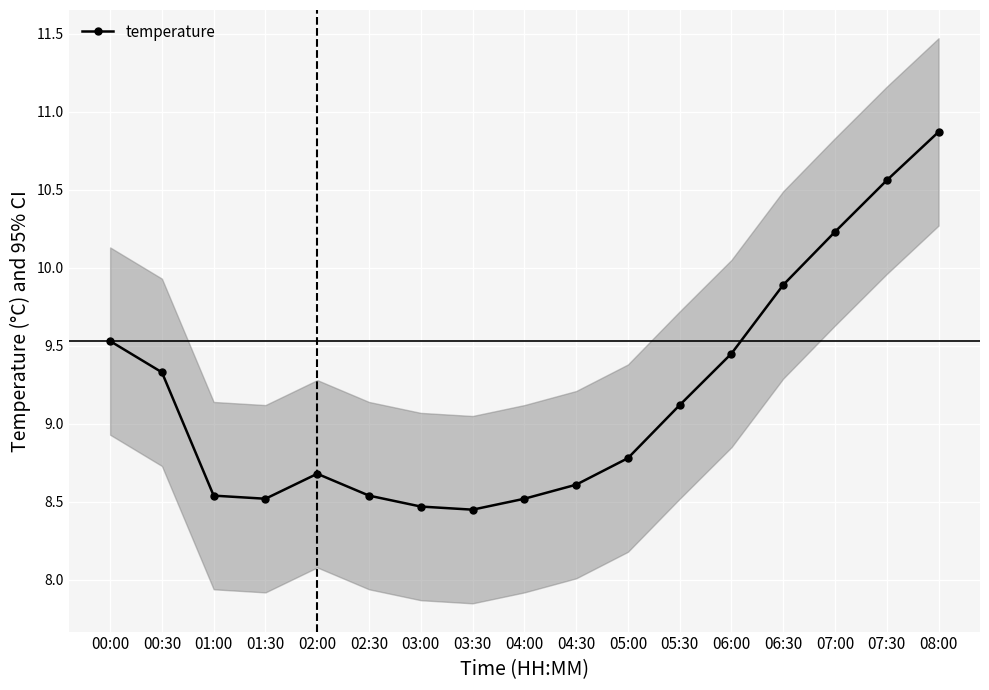

What is the sum of the values at 06:00 and 04:00?

18.0